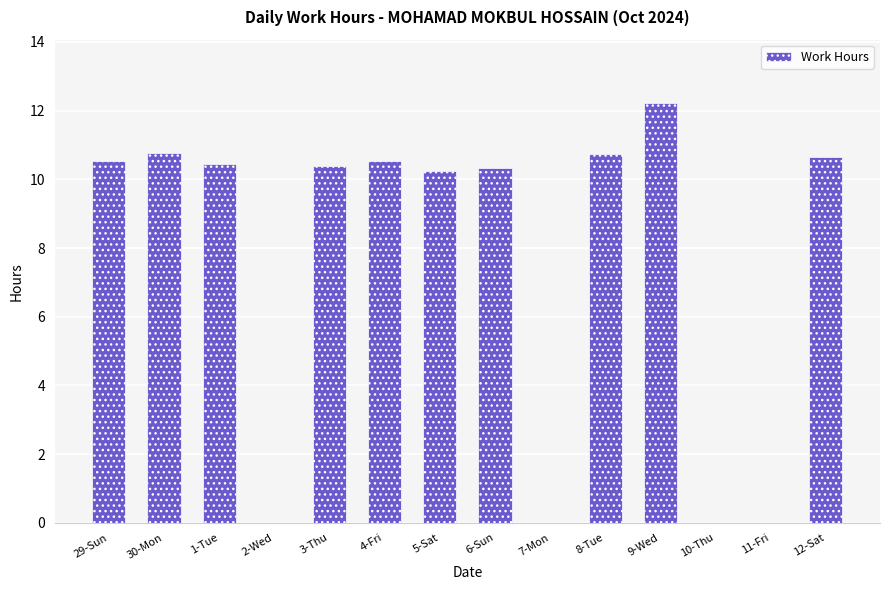

What is the approximate value at 4-Fri?

10.5